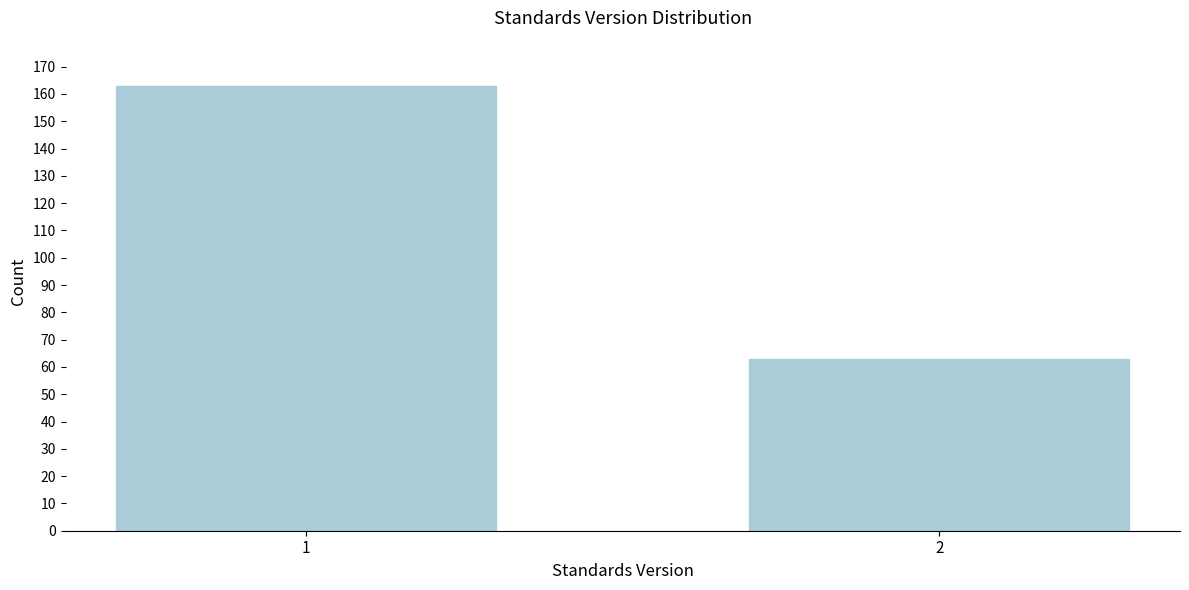

Reading right to left, what are all the values shown in this chart?

2=63	1=163